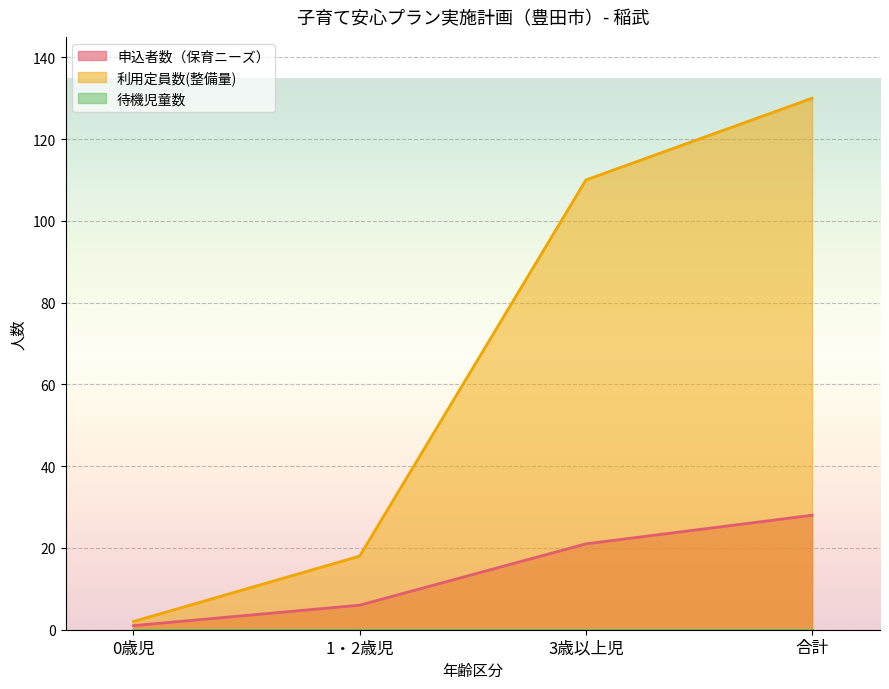

Reading left to right, transcribe all the data shown in this chart.

申込者数（保育ニーズ）: 0歳児=1	1・2歳児=6	3歳以上児=21	合計=28
利用定員数(整備量): 0歳児=2	1・2歳児=18	3歳以上児=110	合計=130